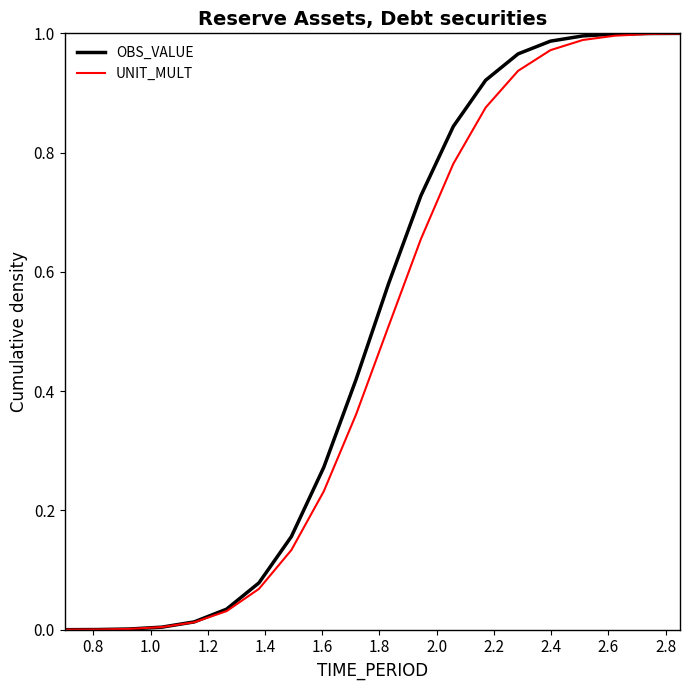

Does the chart have visible grid lines?

No